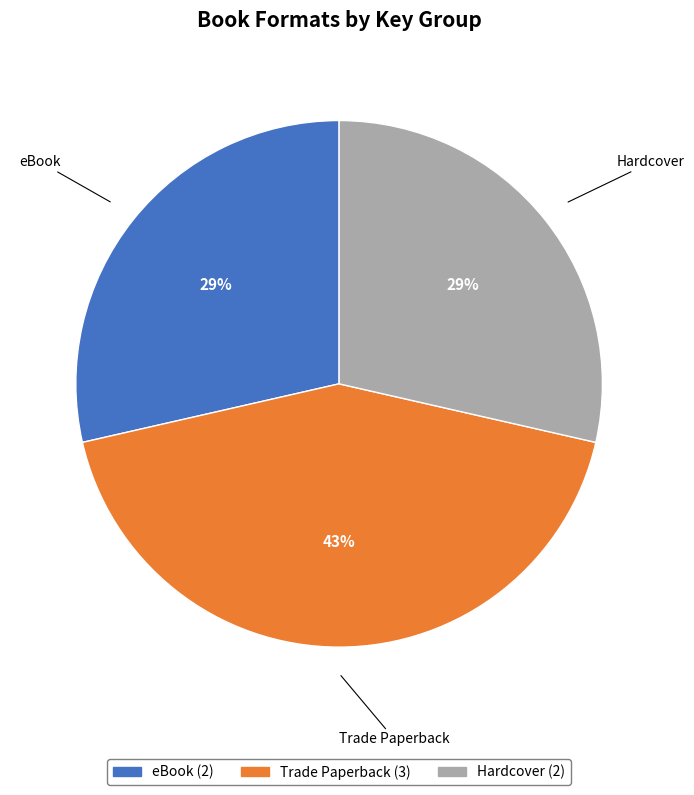

To the nearest percent, what is the average slice percentage?

33%